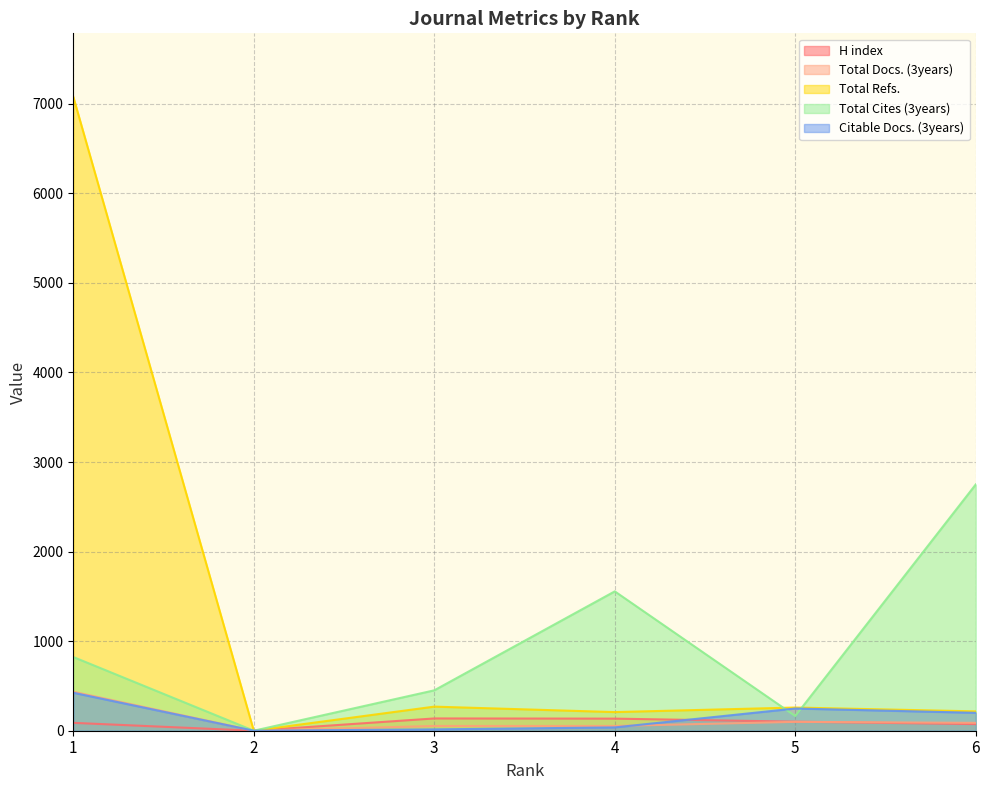

Which series changed the most between 1 and 3?

Total Refs.